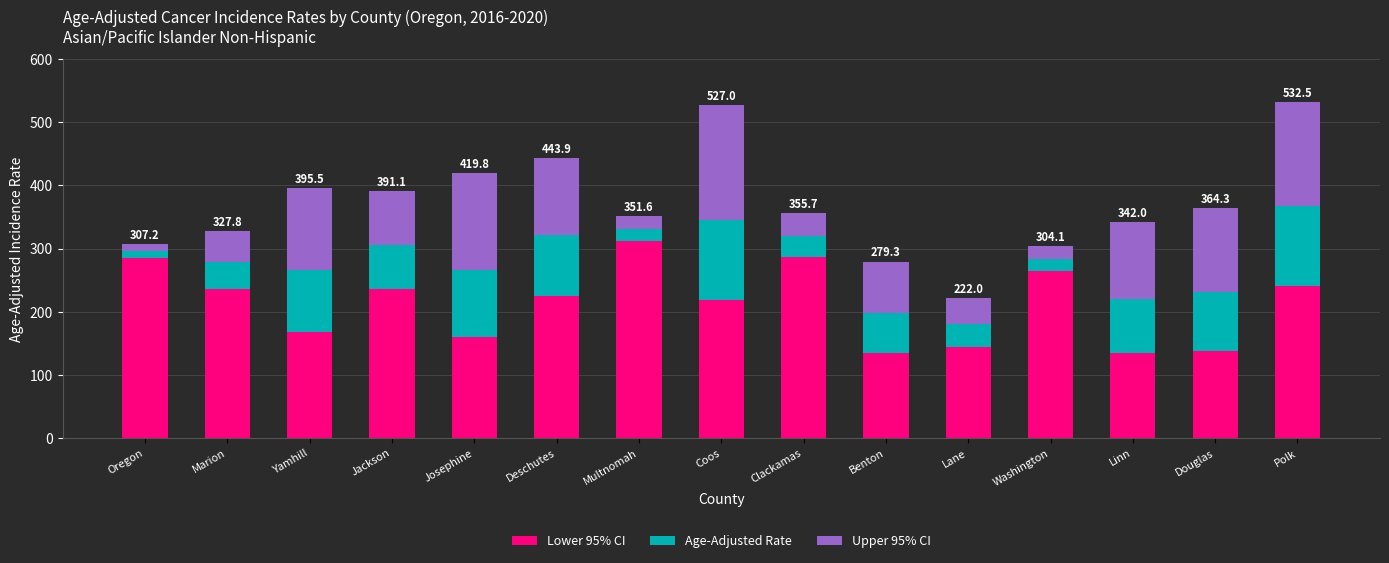

What are all the series names shown in the legend?

Lower 95% CI, Age-Adjusted Rate, Upper 95% CI